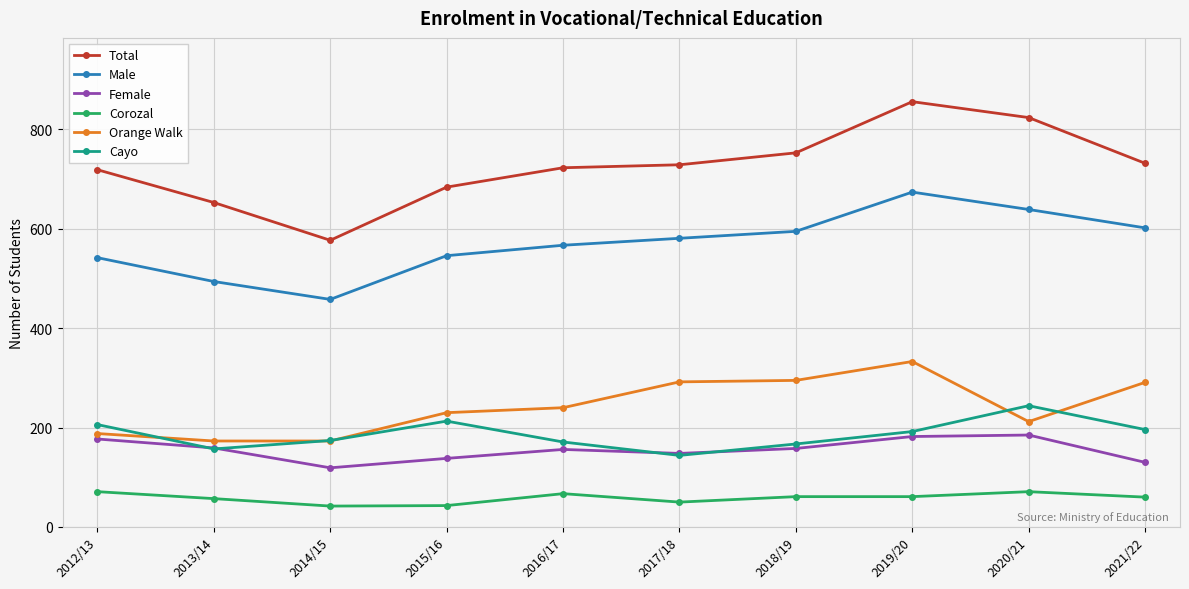

True or false: Total and Female intersect in this chart.

False